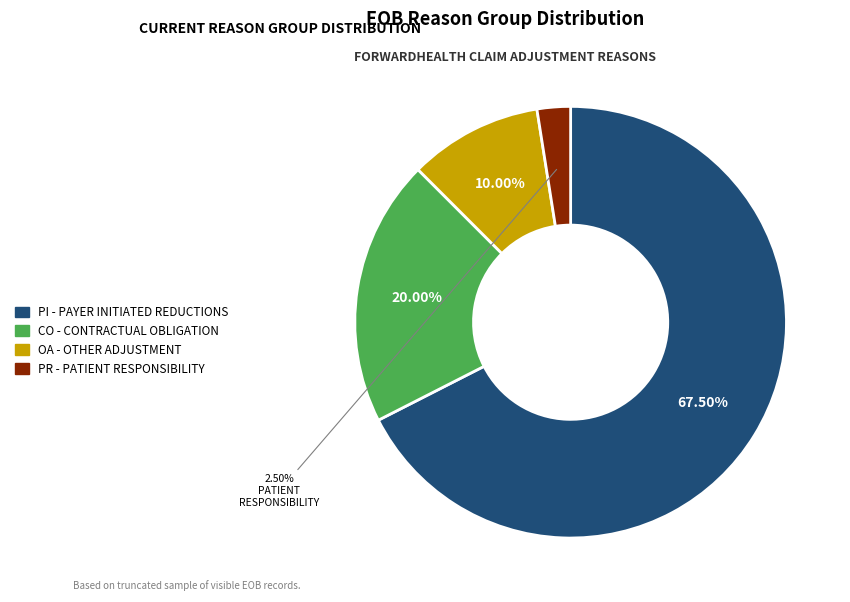

Count the number of slices in the pie.

4